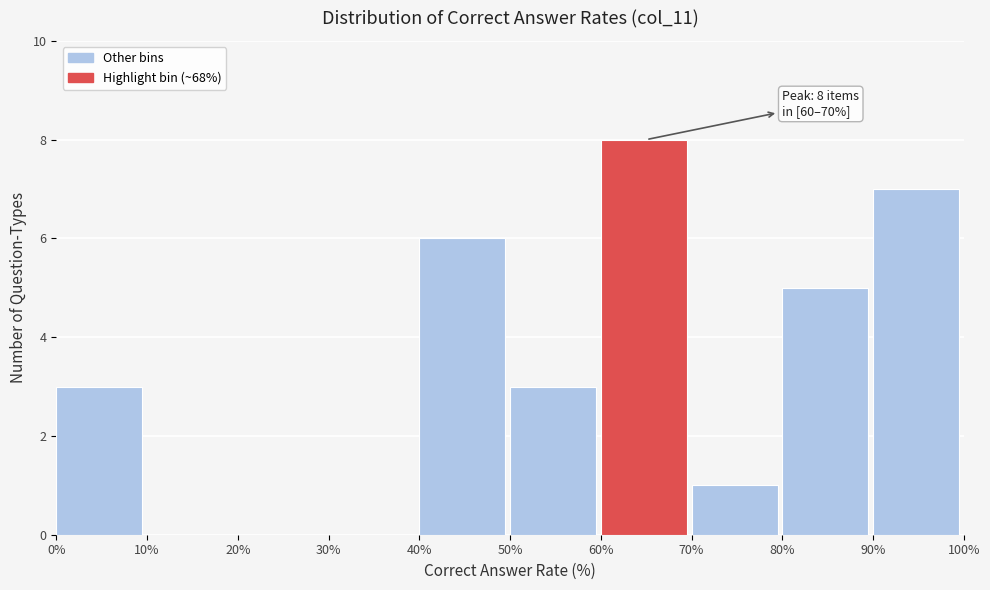

Which range on the x-axis has the tallest bar?

60% to 70%